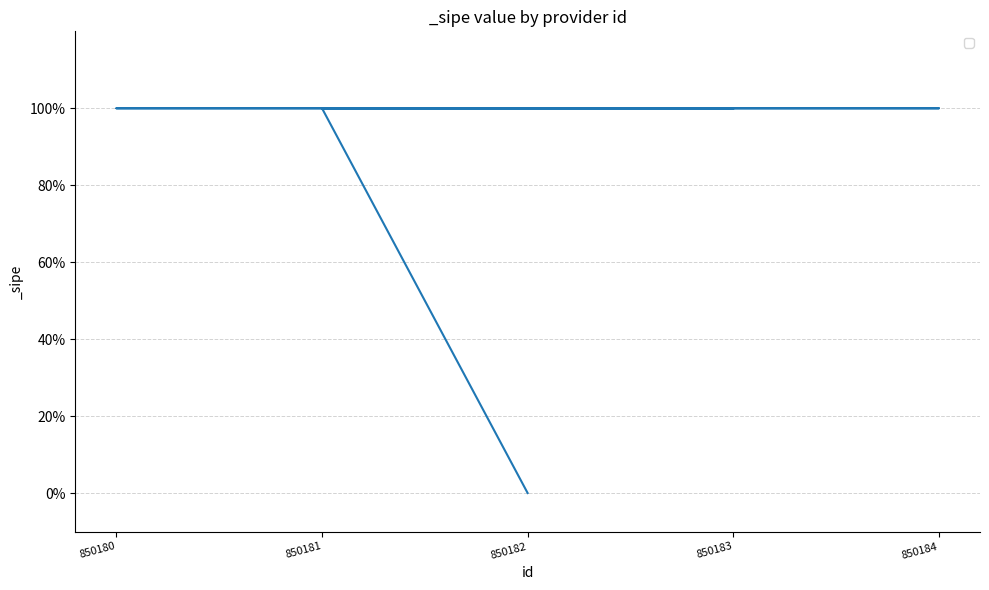

List the labels in order of value, largest first.

850181, 850184, 850180, 850183, 850182